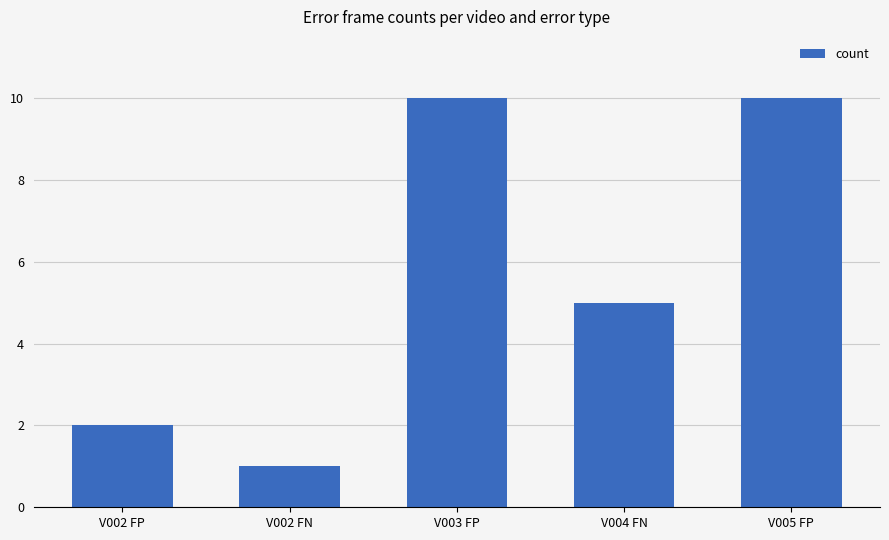

What is the average value?

6